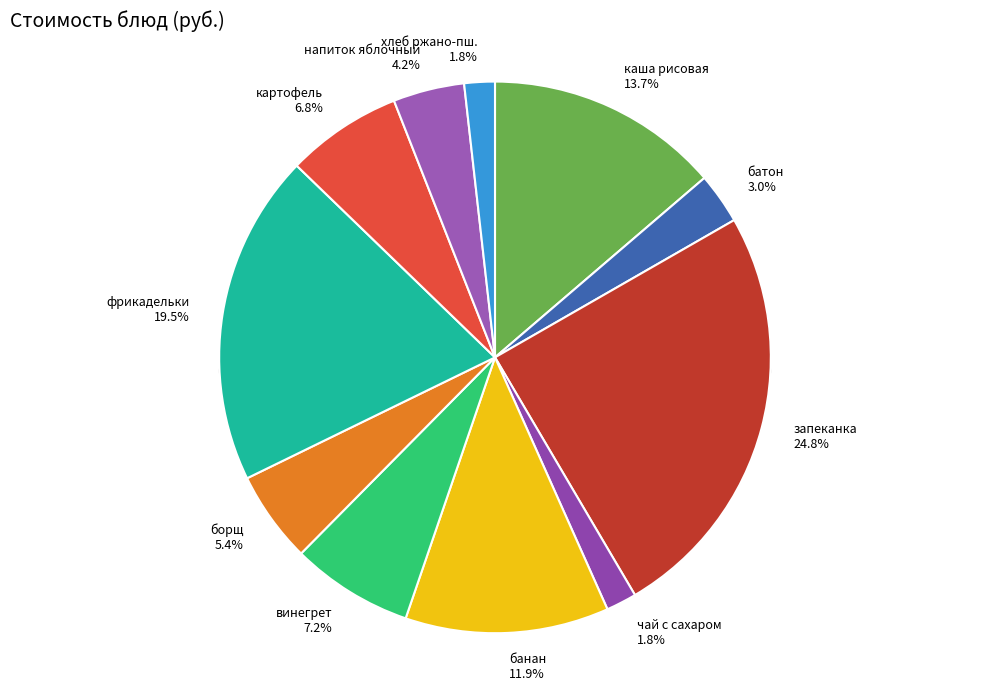

What is the ratio of the value at хлеб ржано-пшеничный to the value at борщ с капустой и картофелем со сметаной?

0.3